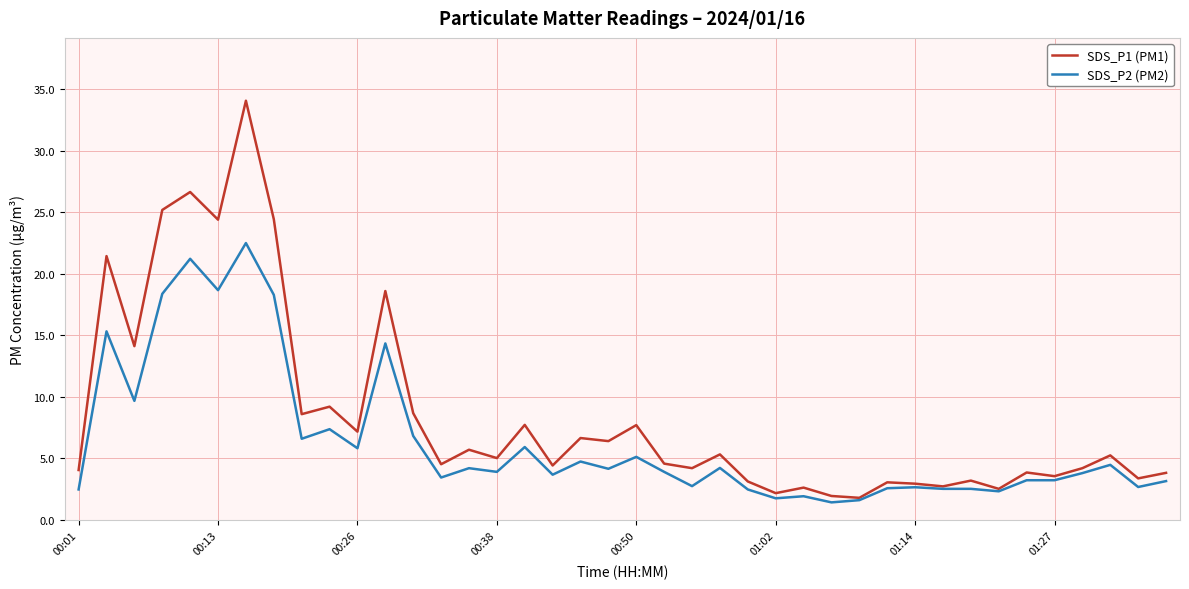

Which series has the largest total across all categories?

SDS_P1 (PM1)